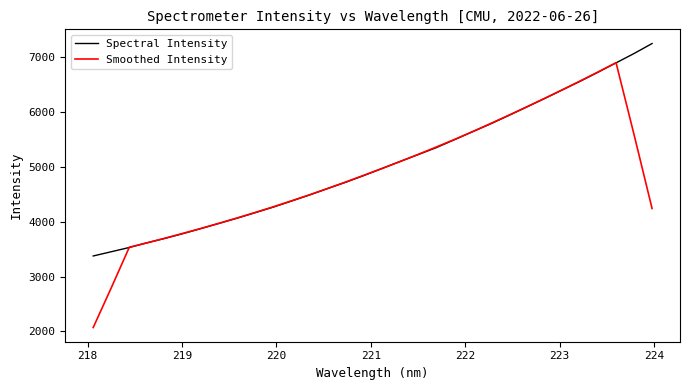

What is the highest value of the Spectral Intensity series?

7244.2